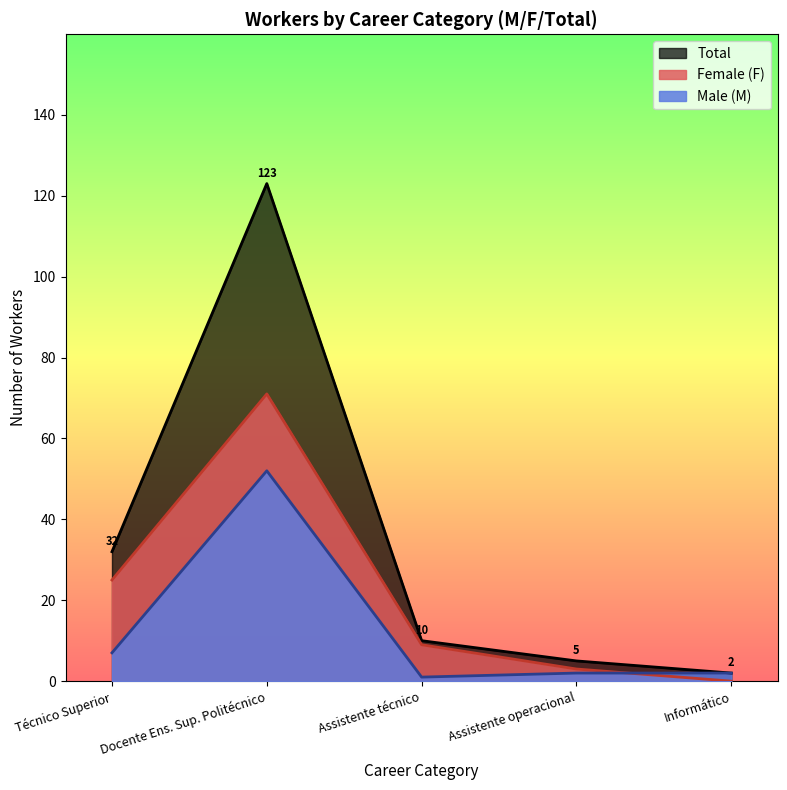

The value of Total at Técnico Superior is 32. True or false?

True